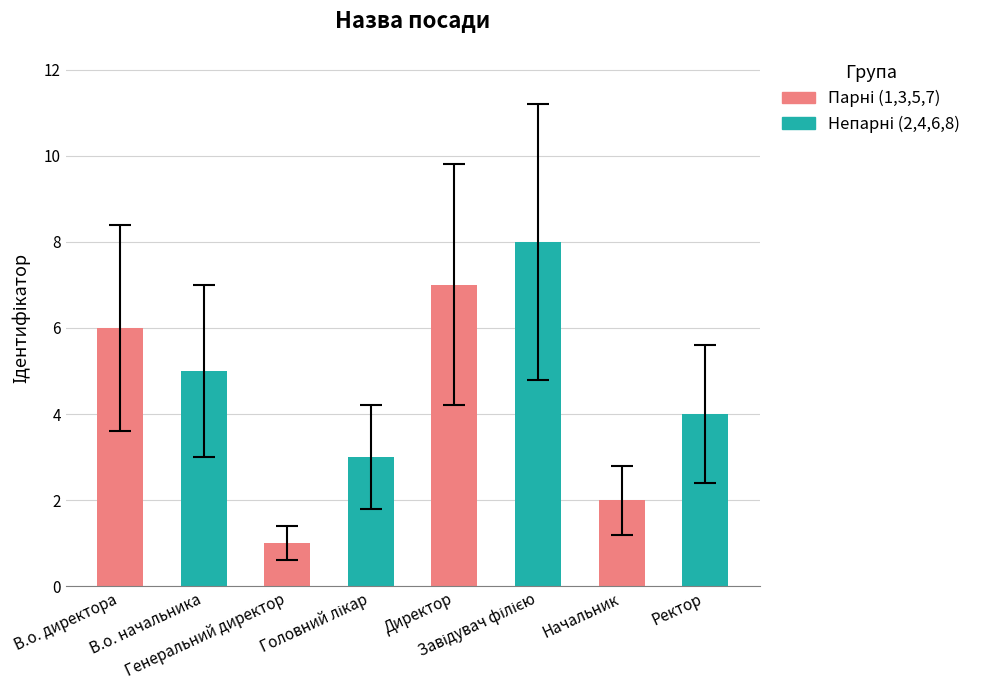

What is the change in value from Генеральний директор to Ректор?

+3